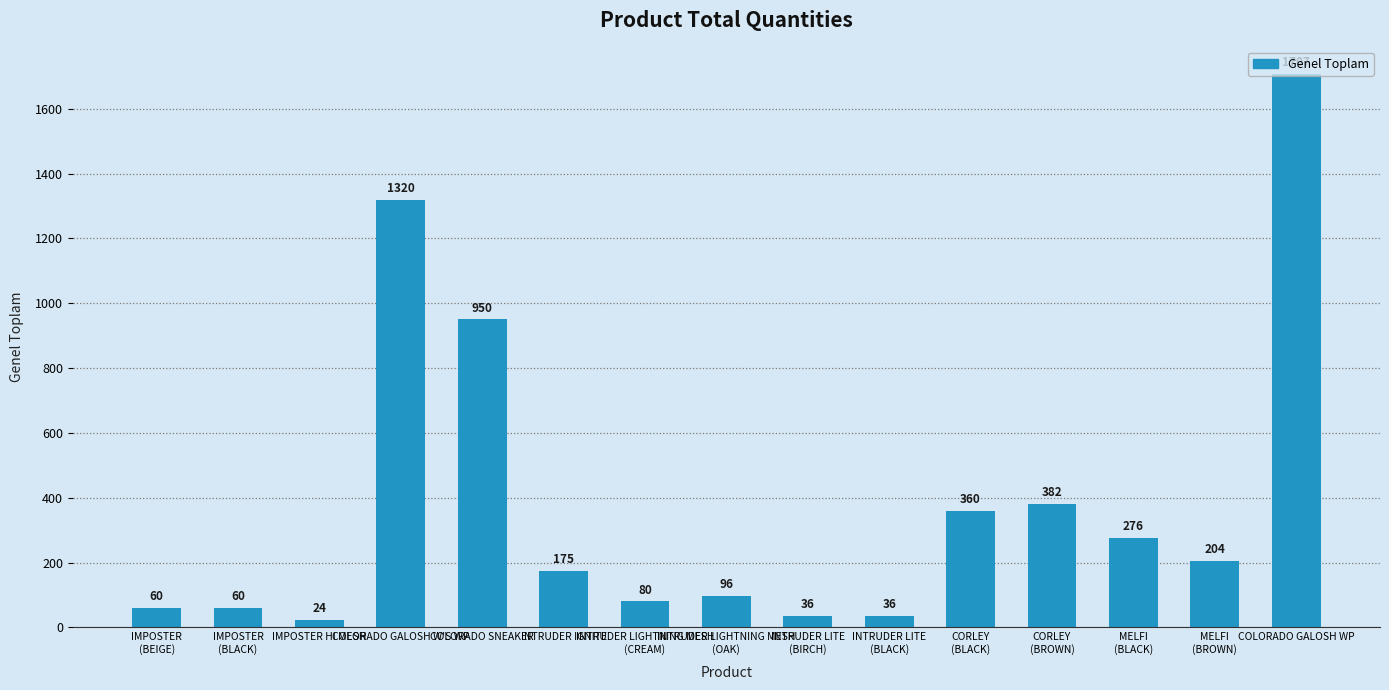

At which label is the value closest to 865?

COLORADO SNEAKER